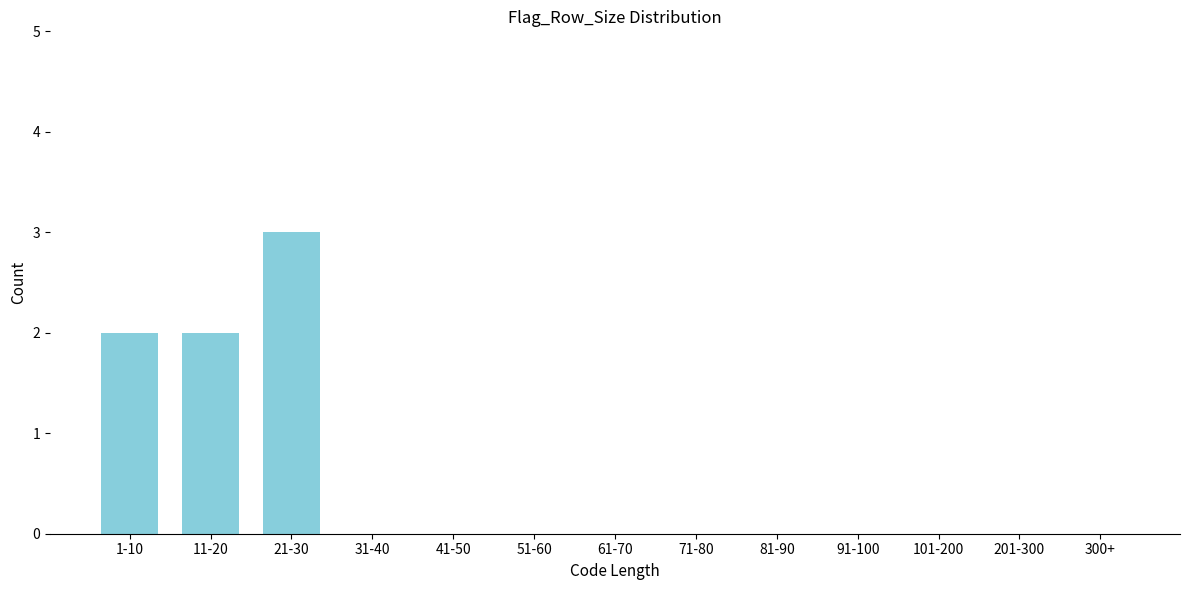

Reading left to right, extract all data points from this chart.

1-10=2	11-20=2	21-30=3	31-40=0	41-50=0	51-60=0	61-70=0	71-80=0	81-90=0	91-100=0	101-200=0	201-300=0	300+=0